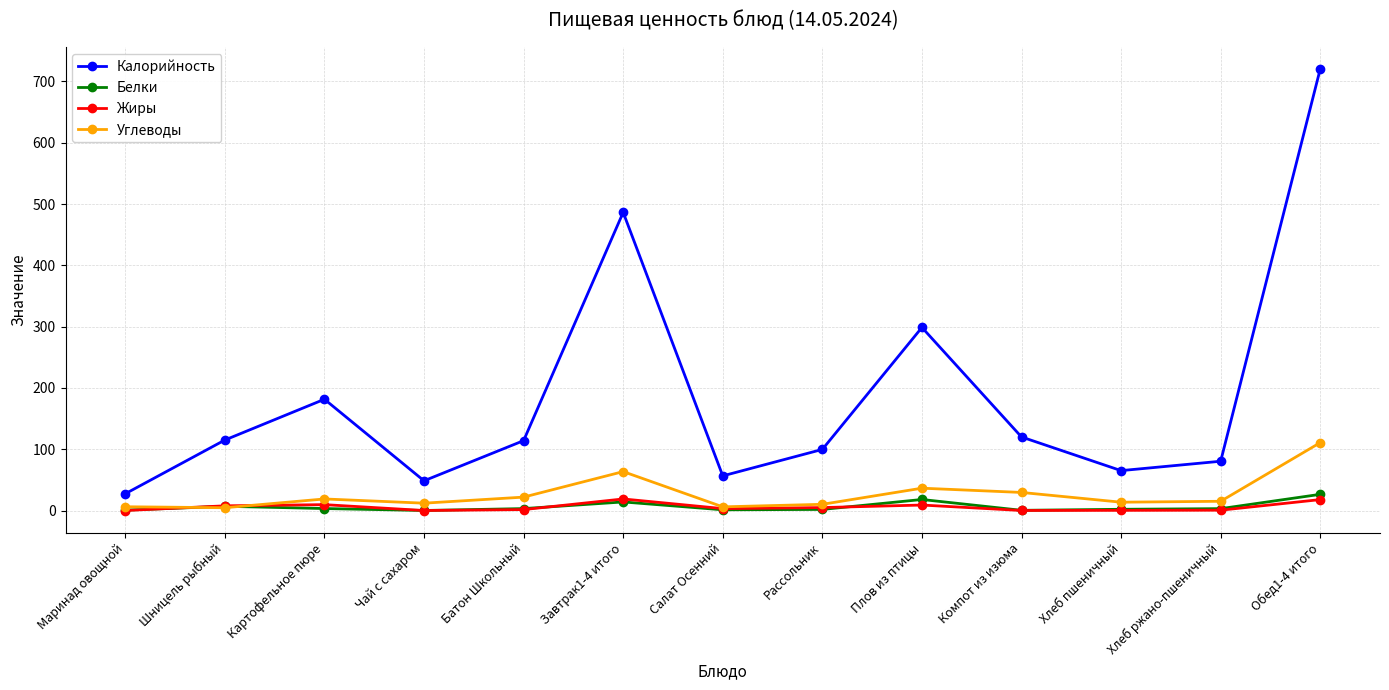

True or false: Белки and Калорийность intersect in this chart.

False